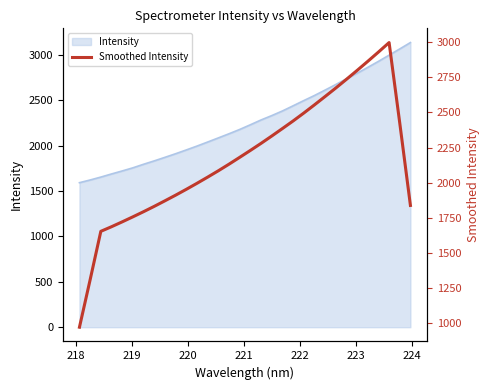

Count the number of values greater than 2180.

16